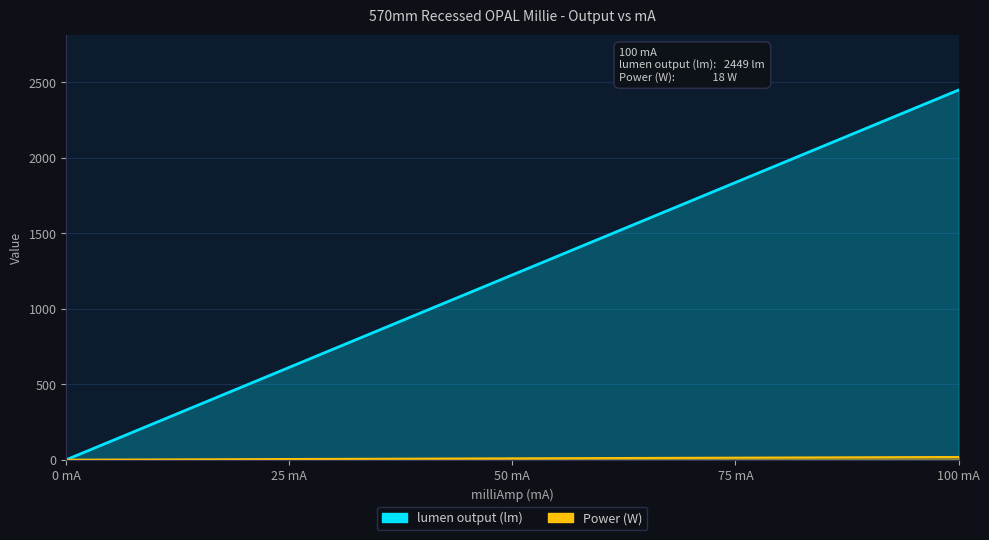

What are all the series names shown in the legend?

lumen output (lm), Power (W)